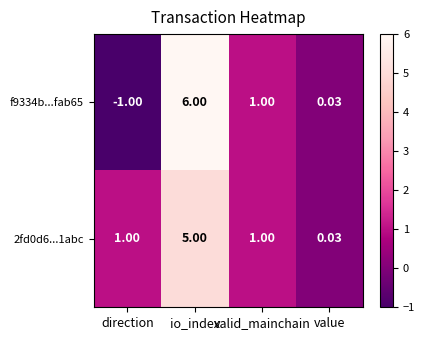

Which category has the lowest value in the 2fd0d6...1abc series?

value